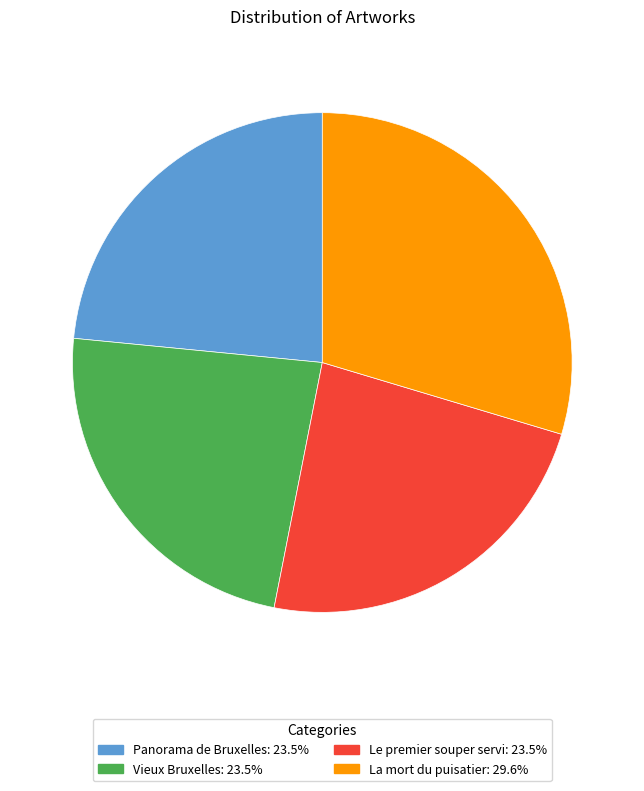

Does Vieux Bruxelles account for over 50% of the chart?

No